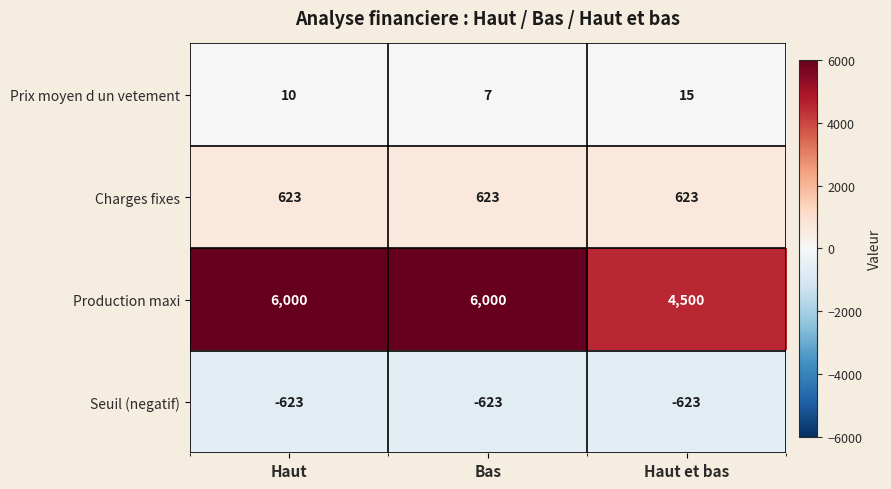

What is the difference between the highest and lowest values at Haut et bas?

5123